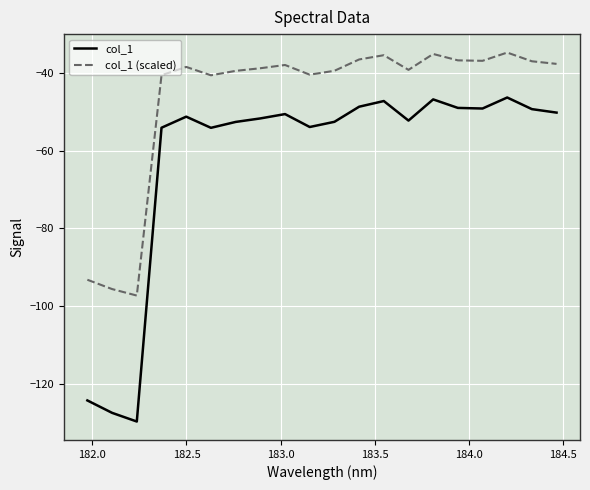

List the series in order of their overall mean, lowest first.

col_1, col_1 (scaled)